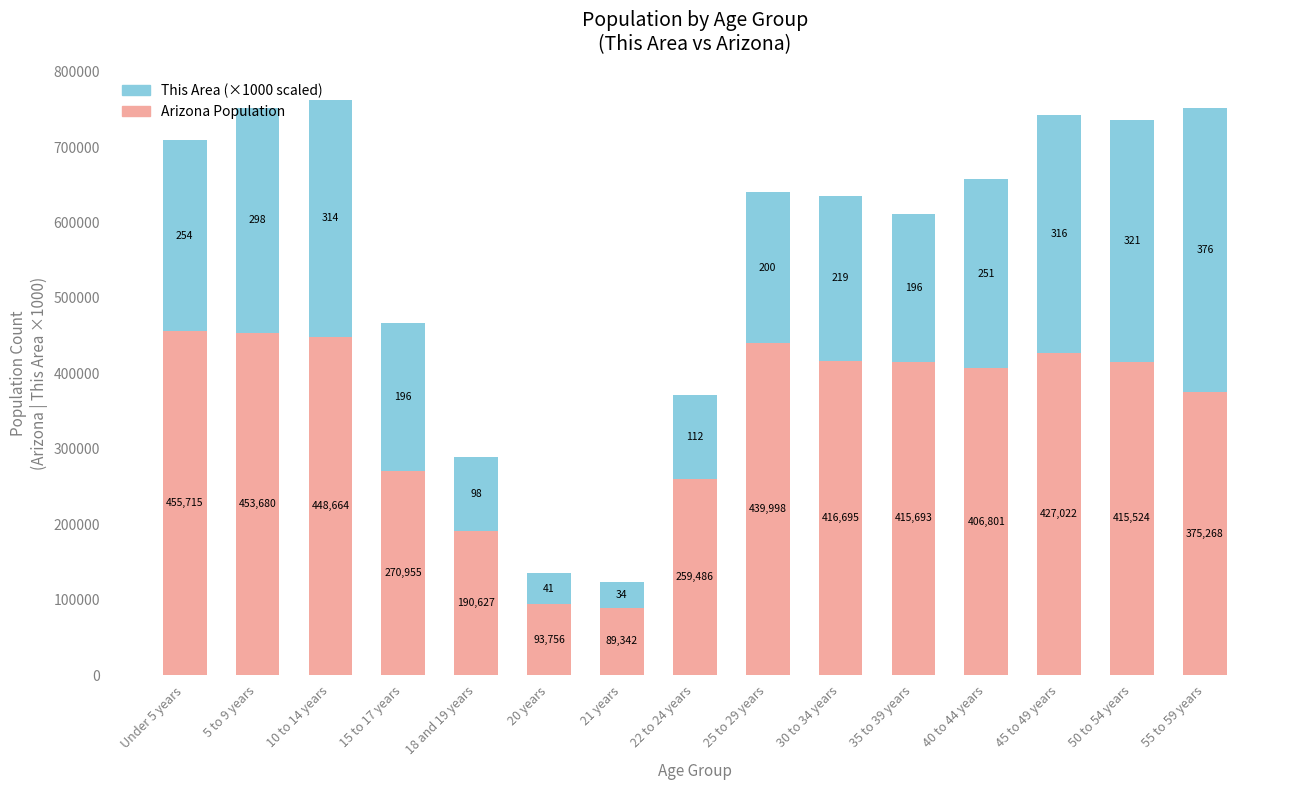

At which category is the sum across all series the highest?

10 to 14 years